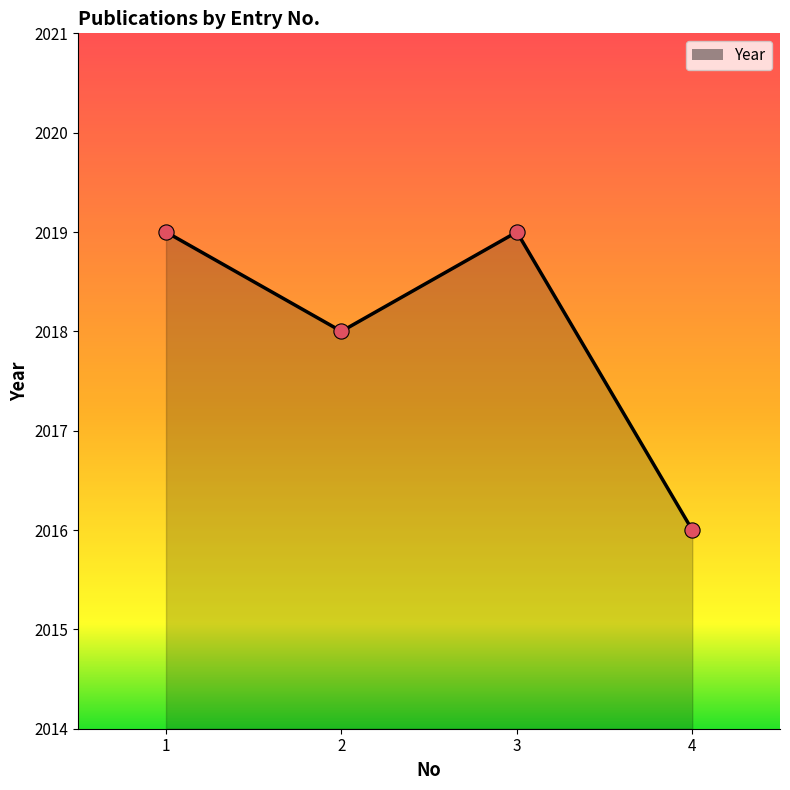

What is the ratio of the value at 3 to the value at 4?

1.0